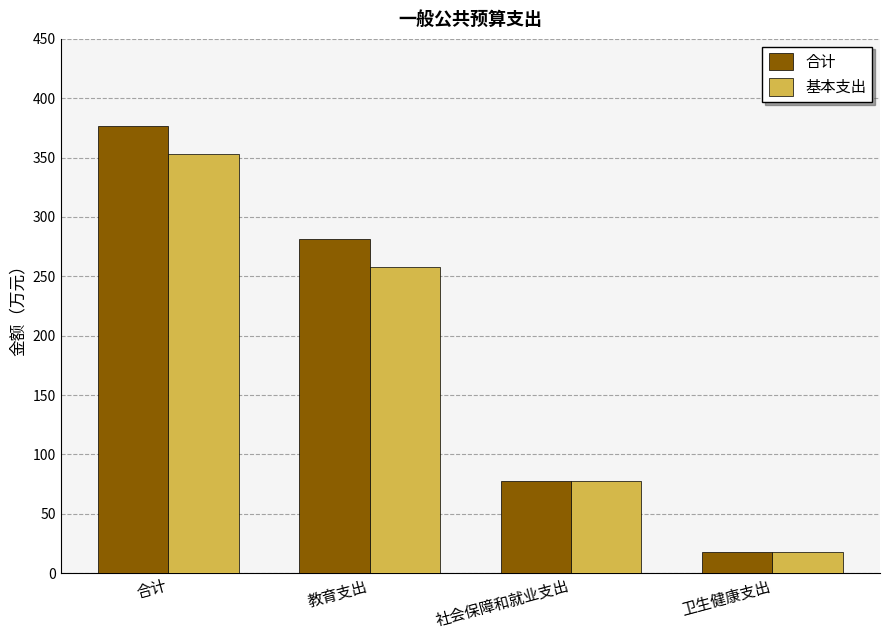

At which category is the sum across all series the highest?

合计